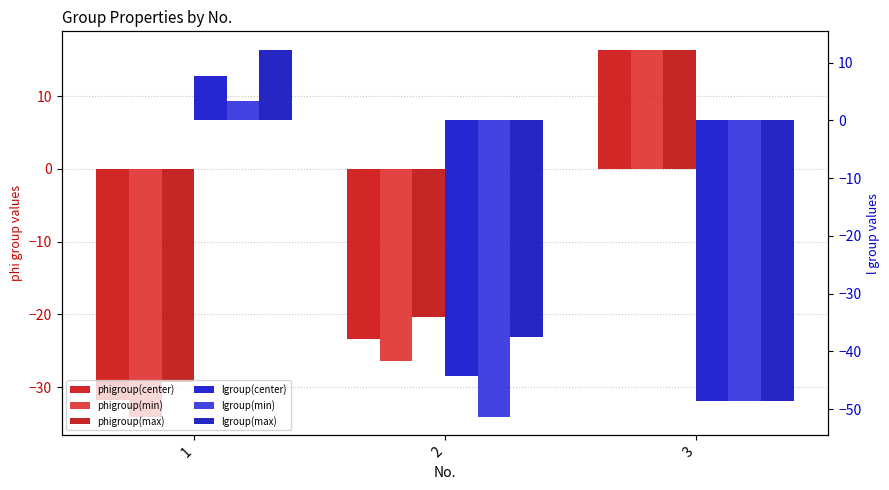

Which series has the widest spread of values?

lgroup(max)